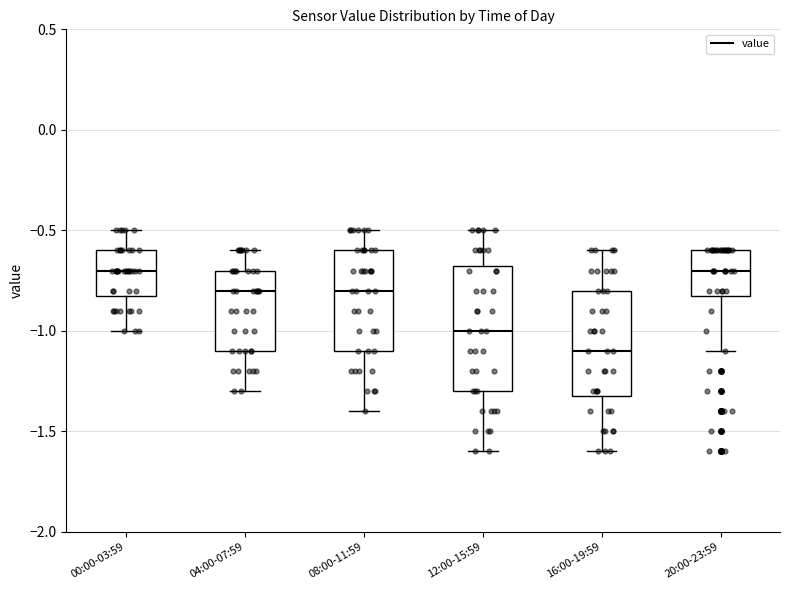

Reading left to right, read every box against the y-axis: the position of its median line, the range the box covers, and the ends of its whiskers. The values are not printed on the chart, so give them approximately, as read against the axis.

00:00-03:59: median -0.70, box -0.80 to -0.60, whiskers -1.00 to -0.50
04:00-07:59: median -0.80, box -1.10 to -0.70, whiskers -1.30 to -0.60
08:00-11:59: median -0.80, box -1.10 to -0.60, whiskers -1.40 to -0.50
12:00-15:59: median -1.00, box -1.30 to -0.65, whiskers -1.60 to -0.50
16:00-19:59: median -1.10, box -1.30 to -0.80, whiskers -1.60 to -0.60
20:00-23:59: median -0.70, box -0.80 to -0.60, whiskers -1.10 to -0.60